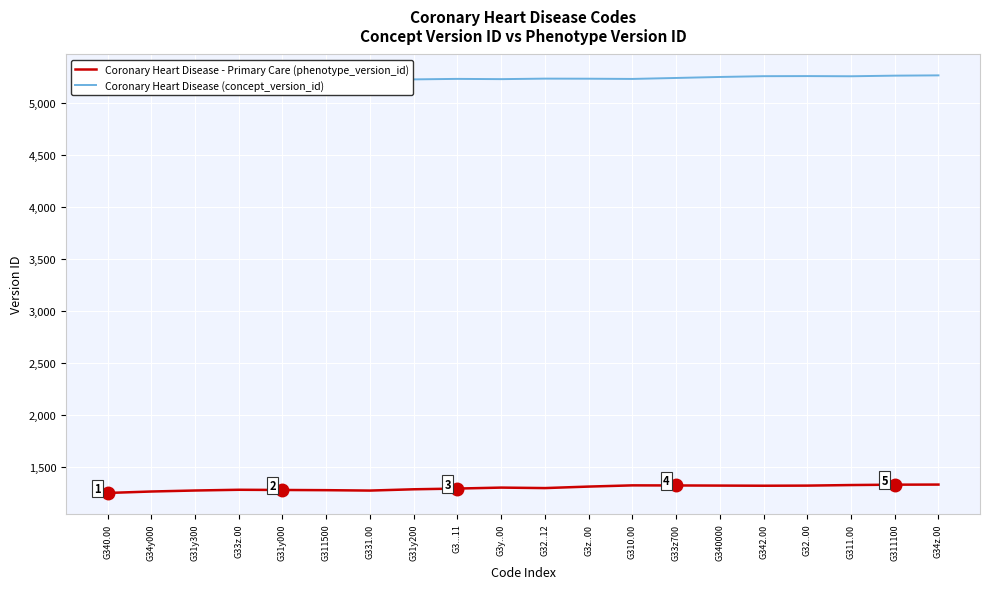

Which label corresponds to the smallest value in the chart?

G340.00